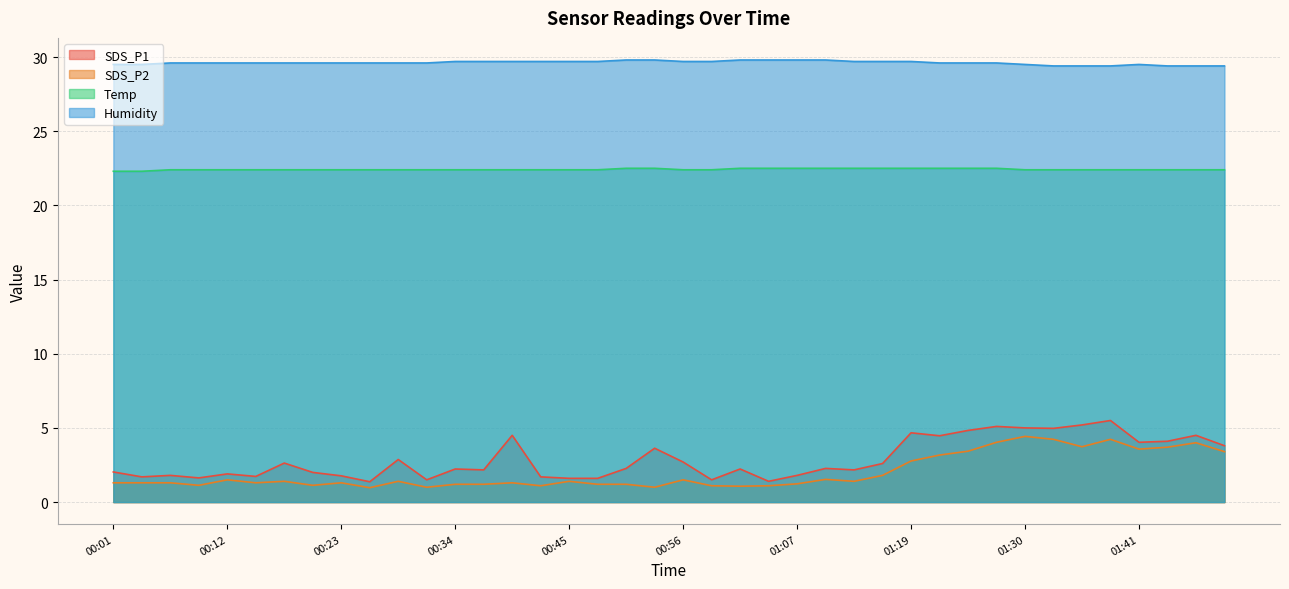

The value of SDS_P2 at 01:43 is 3.7. True or false?

True